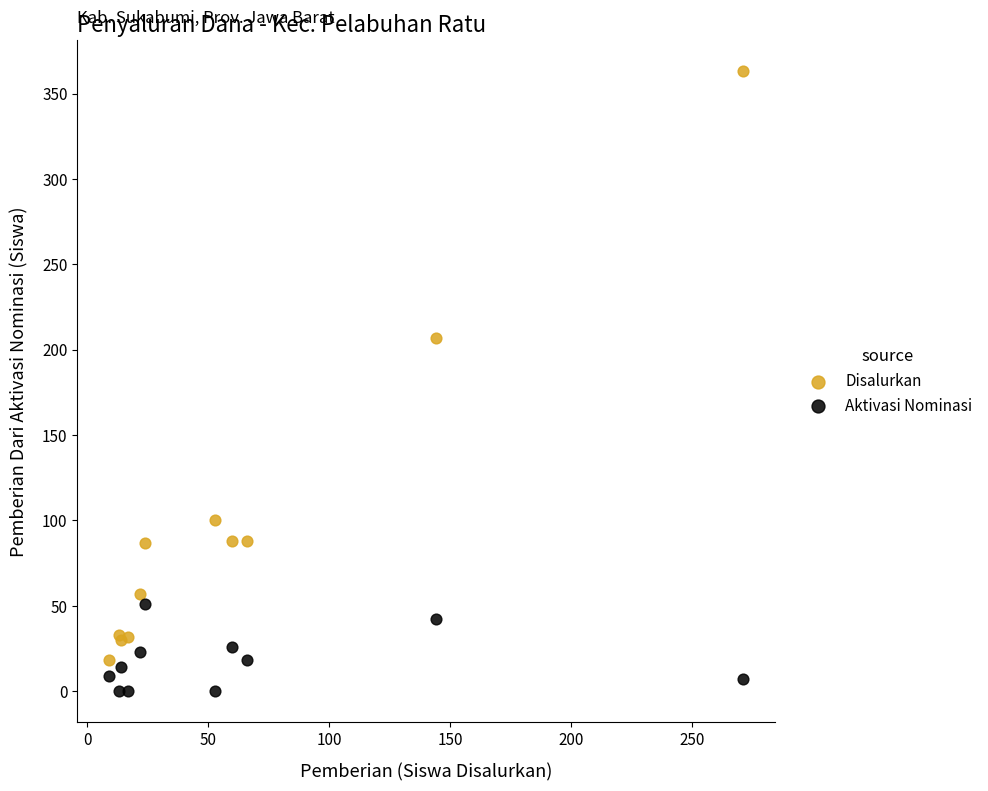

Which series has the largest Y range (max minus min)?

Disalurkan